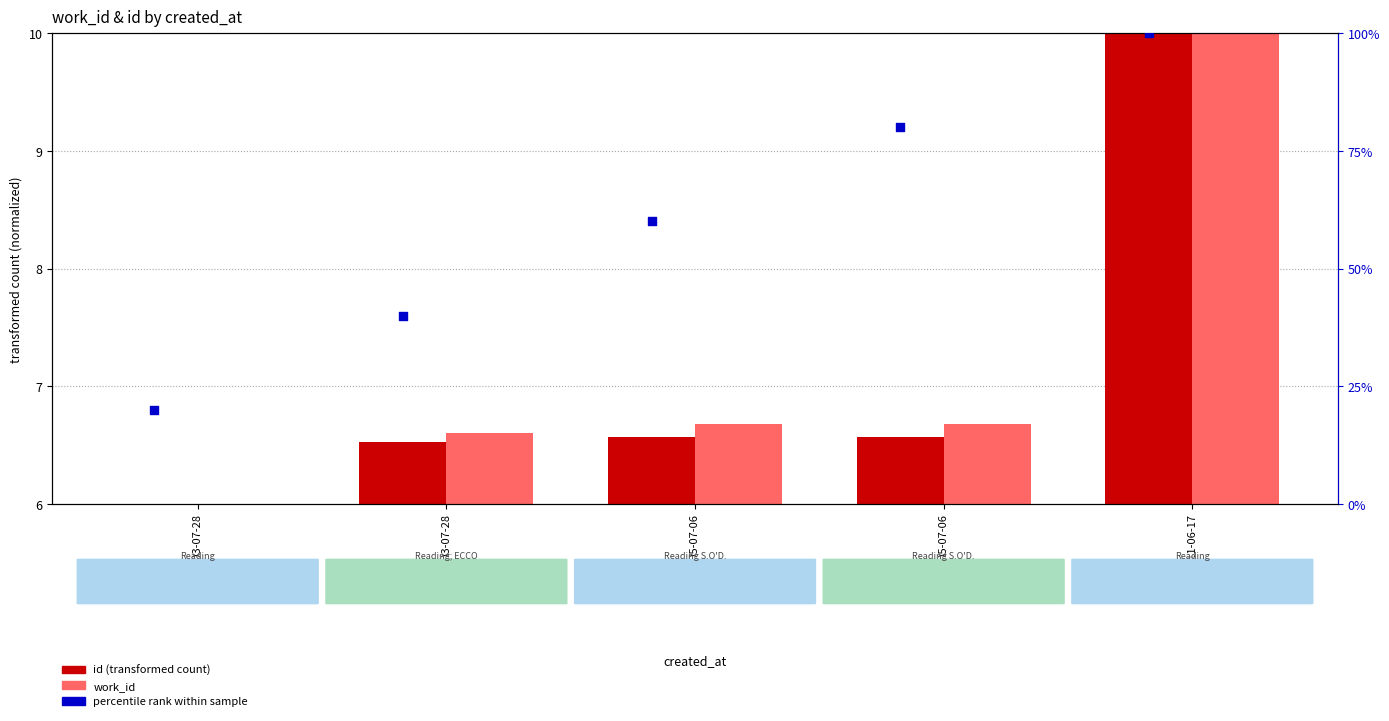

Which series contains the lowest Y value?

id